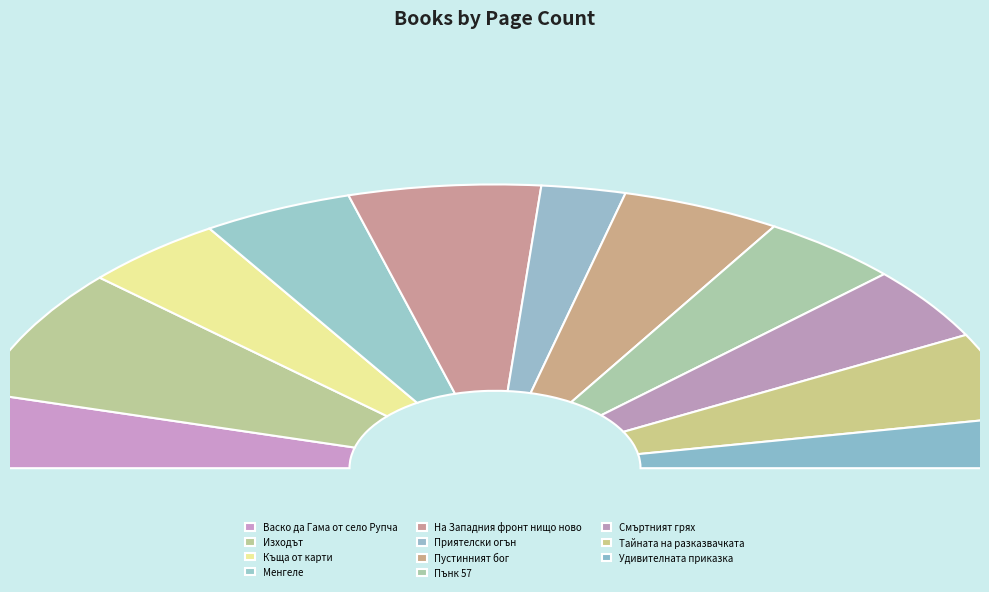

How many slices are in this pie chart?

11